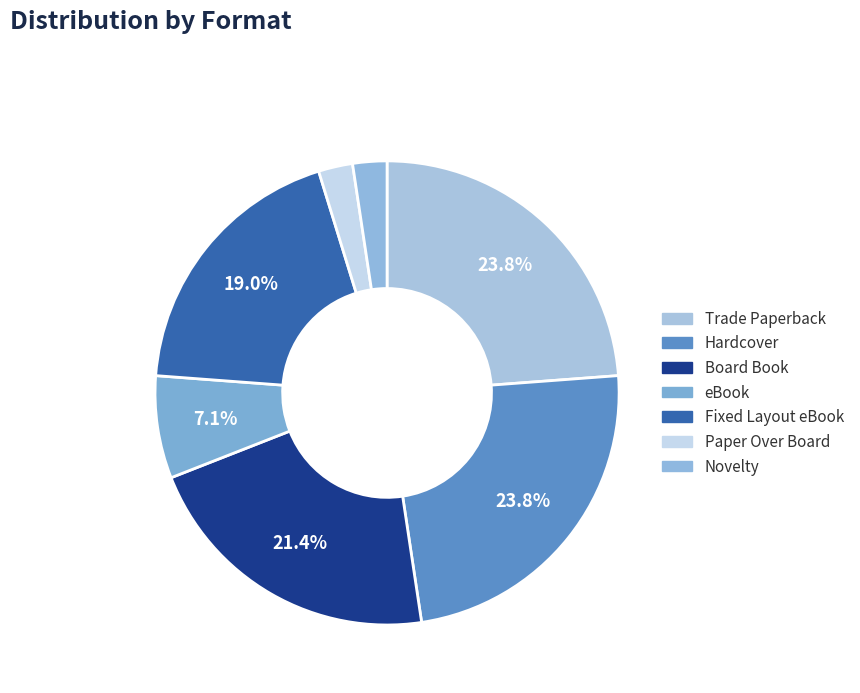

What is the change in value from Fixed Layout eBook to Novelty?

-7